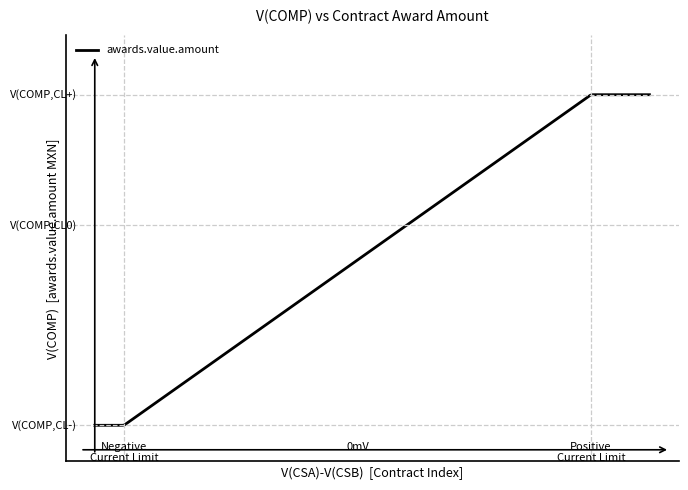

Does the chart have visible grid lines?

No